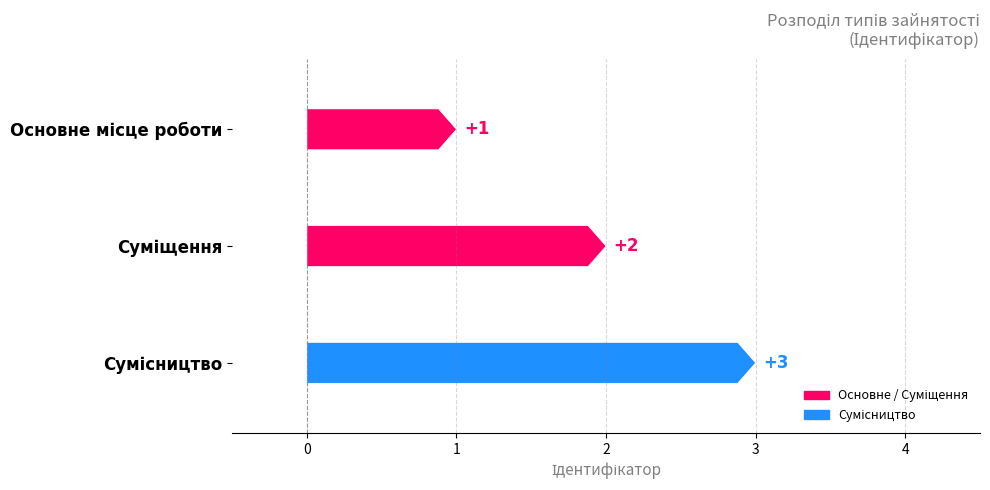

What is the change in value from Основне місце роботи to Сумісництво?

+2